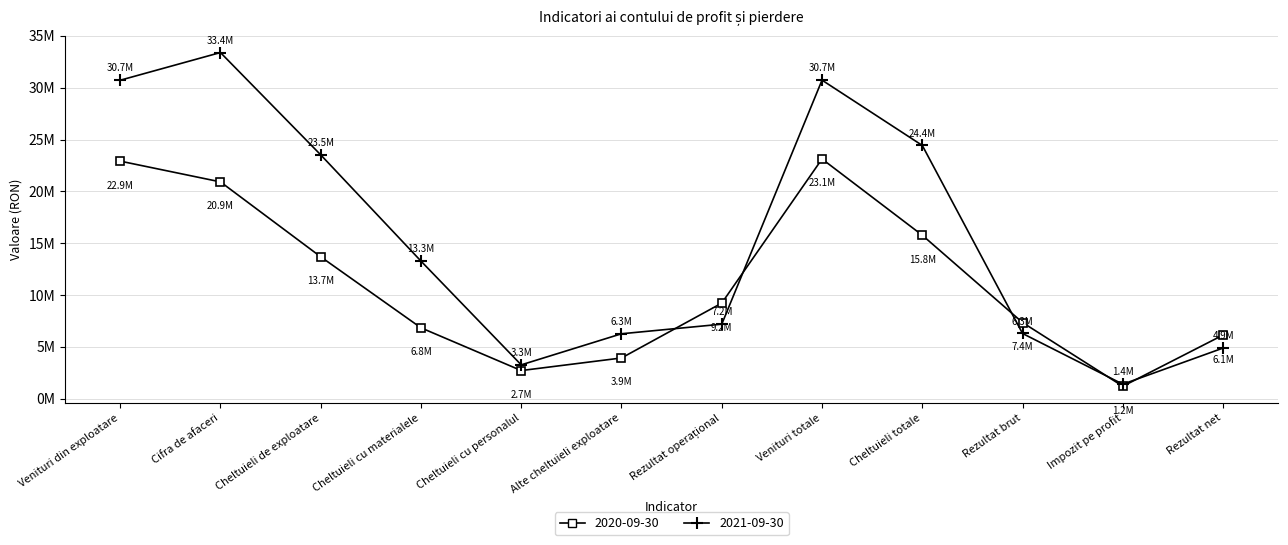

What is the spread (max minus min) of values at Rezultat operațional?

2032292